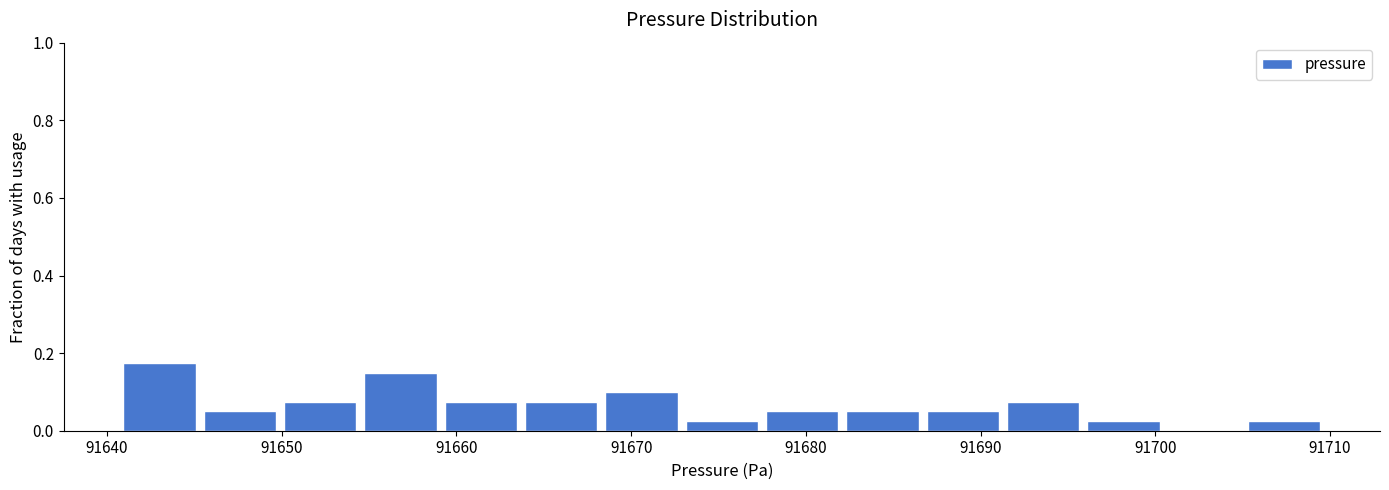

How tall is the bar that spans 91655 to 91659 on the x-axis? Neither the bar edges nor the heights are printed on the chart, so give them approximately, as read against the axes.

0.16